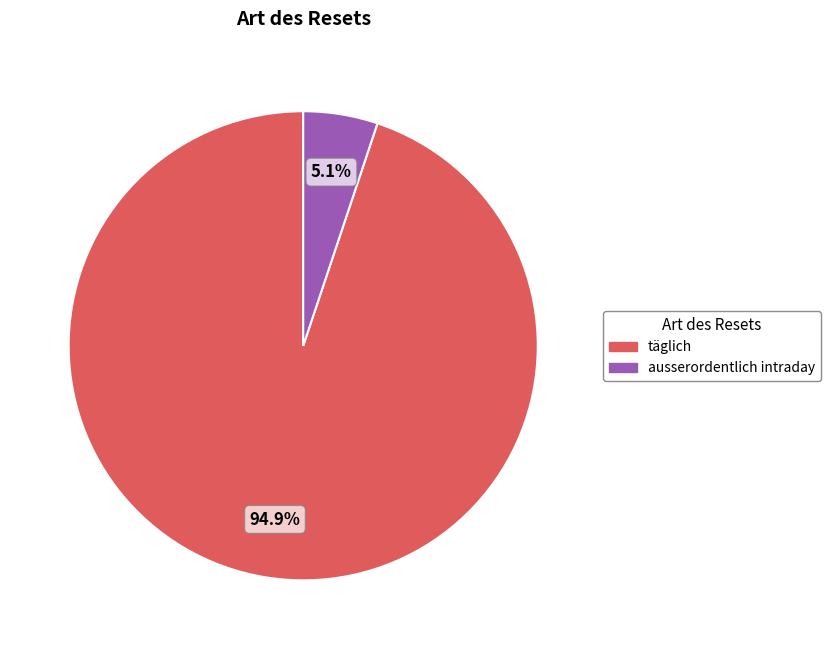

Combined, what portion of the pie is täglich and ausserordentlich intraday?

100.0%